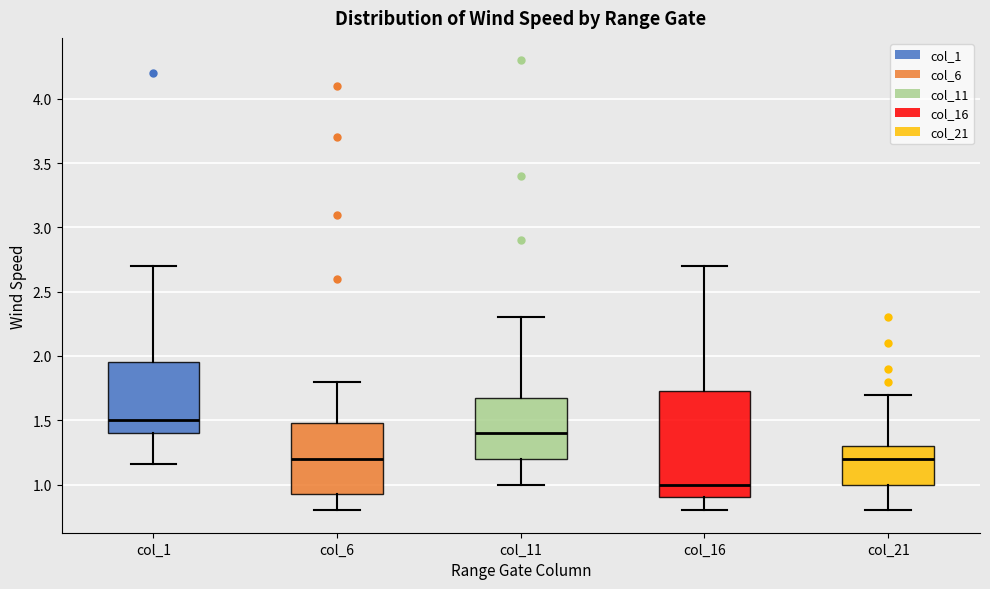

Reading left to right, transcribe this box plot: for each box, give where its median line is, the range the box spans, and where its two whiskers end, as read against the y-axis. The values are not printed on the chart, so give them approximately, as read against the axis.

col_1: median 1.50, box 1.40 to 1.95, whiskers 1.15 to 2.70
col_6: median 1.20, box 0.95 to 1.50, whiskers 0.80 to 1.80
col_11: median 1.40, box 1.20 to 1.70, whiskers 1.00 to 2.30
col_16: median 1.00, box 0.90 to 1.75, whiskers 0.80 to 2.70
col_21: median 1.20, box 1.00 to 1.30, whiskers 0.80 to 1.70